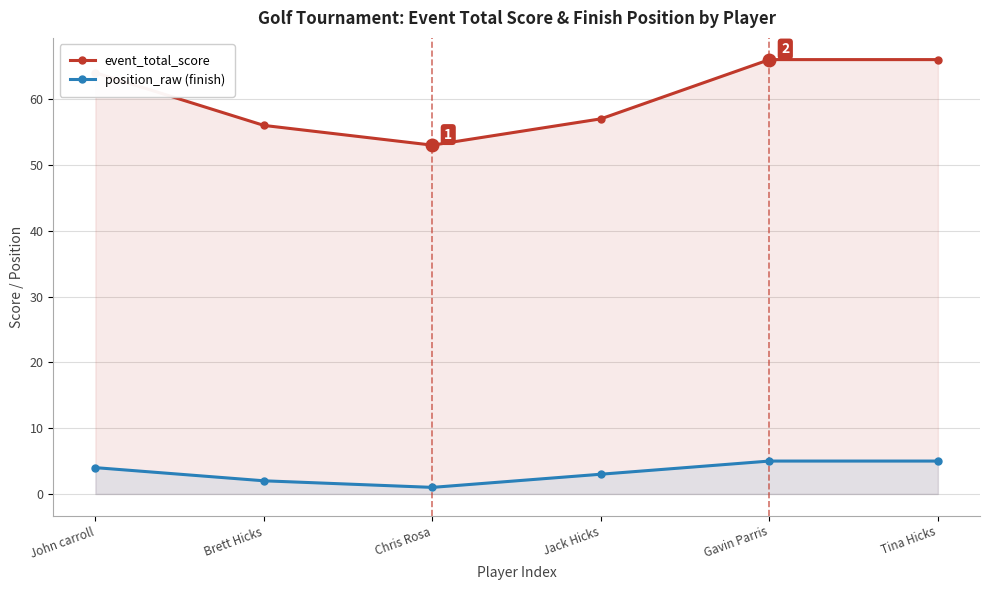

What is the smallest value displayed?

1